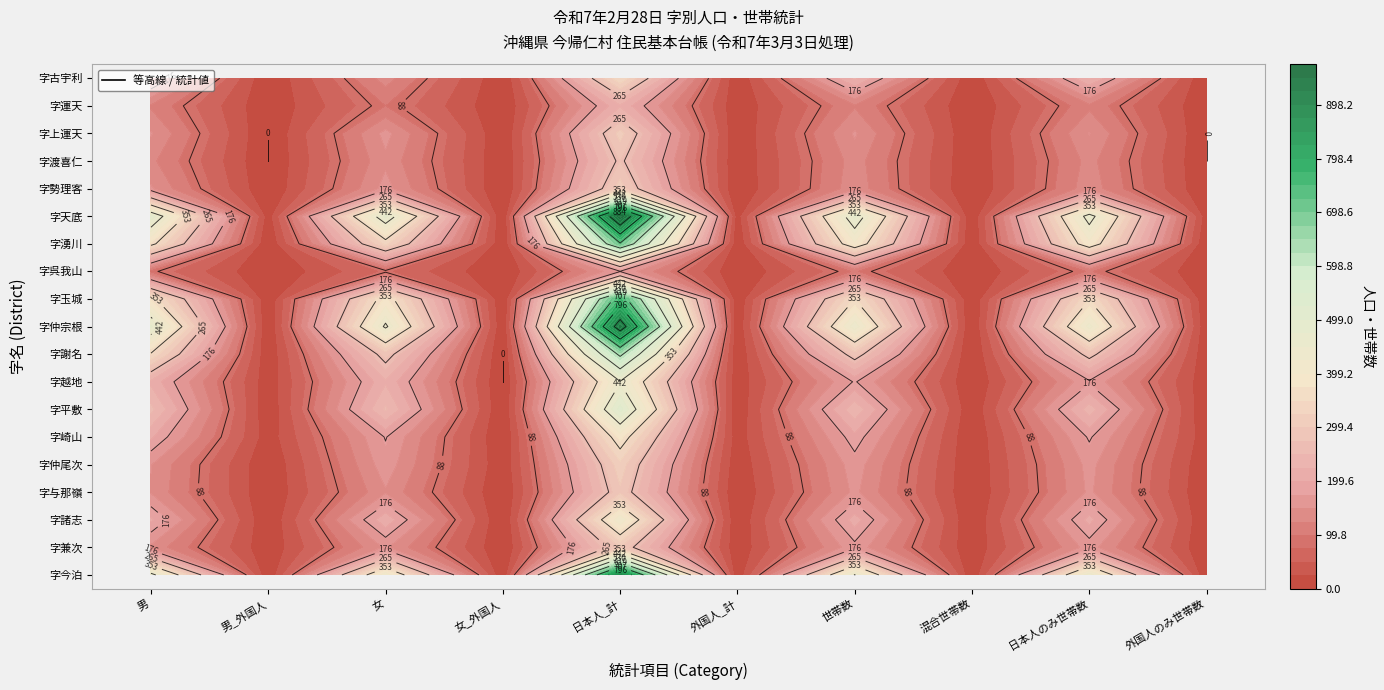

Is it true that 字平敷 equals 5 at 5?

True